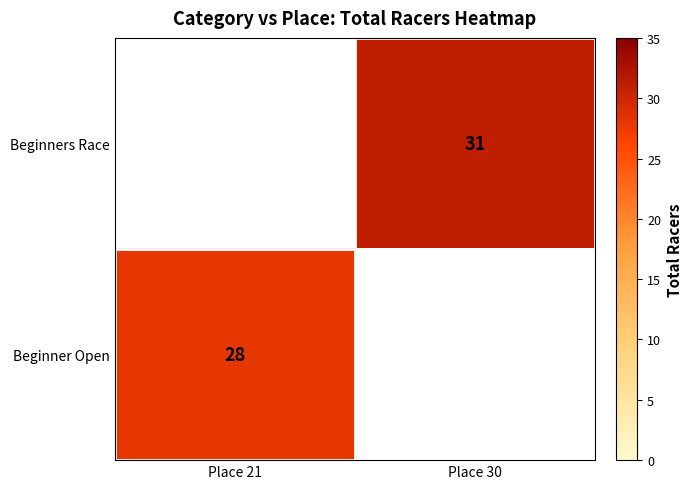

Between Place 21 and Place 30, which is larger?

Place 30